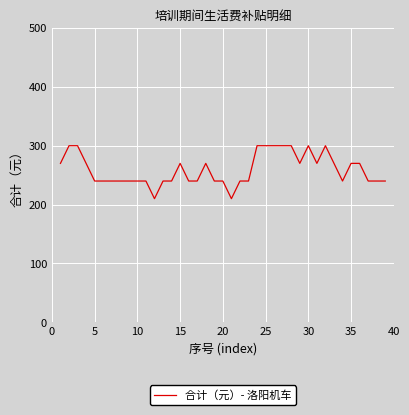

What is the difference between the maximum and minimum values?

90